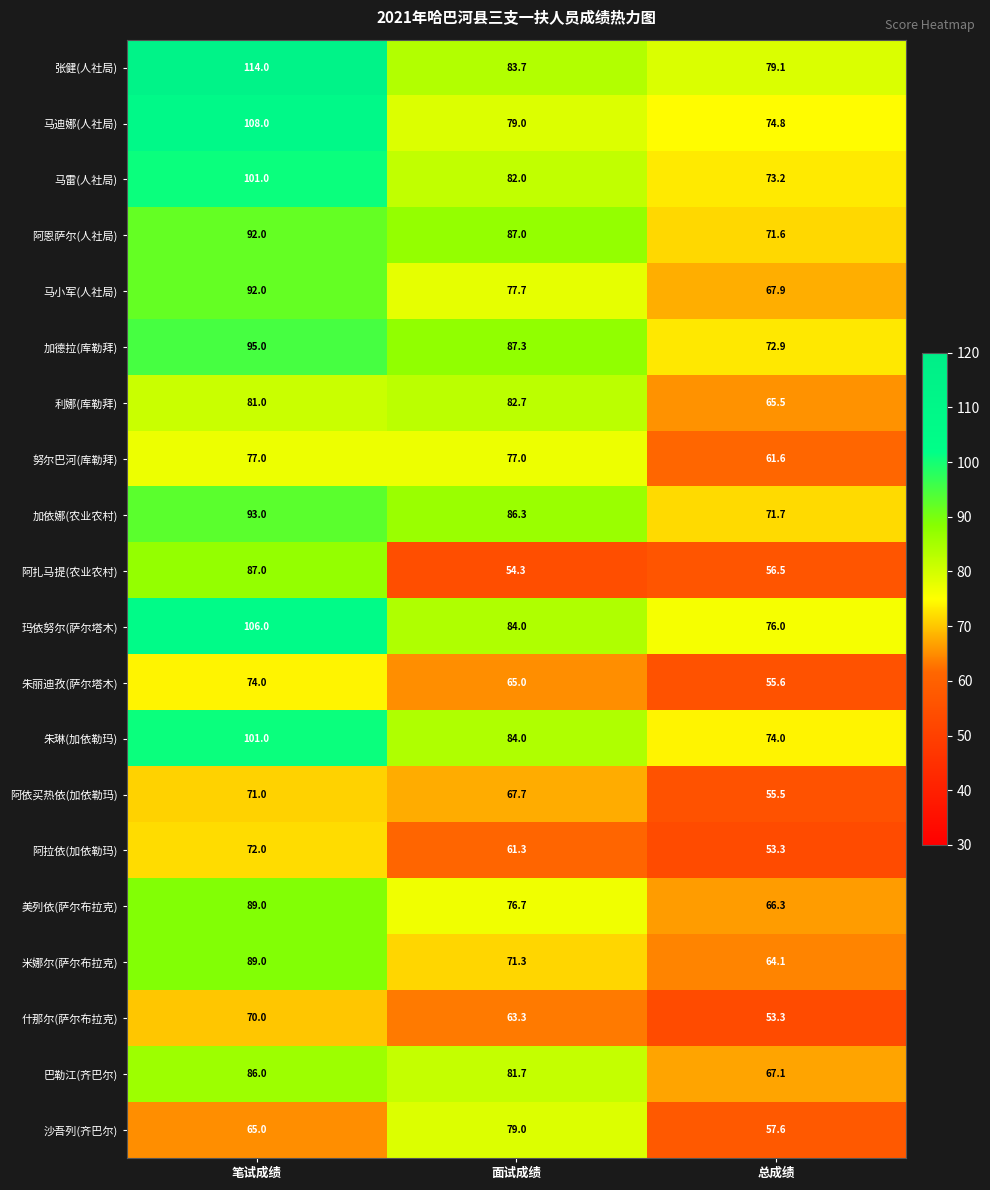

How many data points in 马小军(人社局) are less than 77?

1